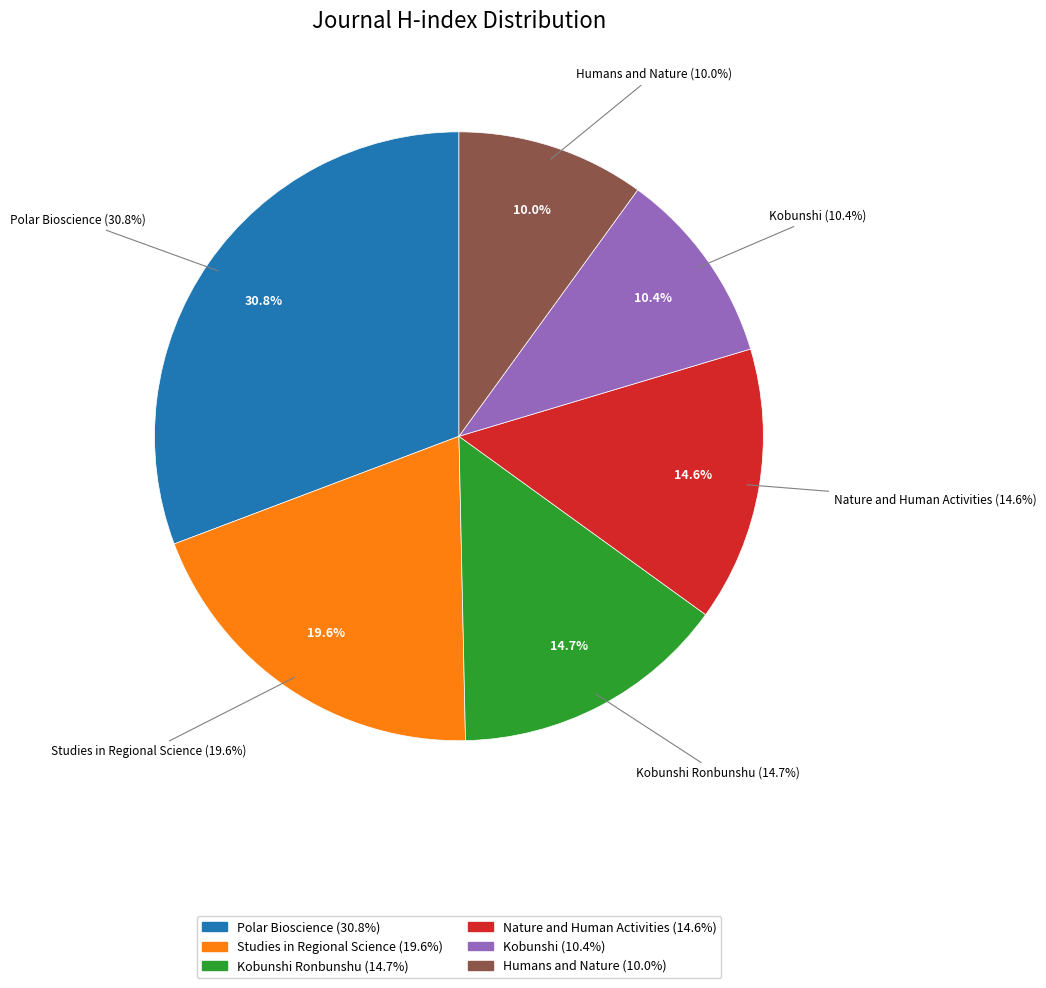

What percentage is NOT represented by Humans and Nature?

90.0%